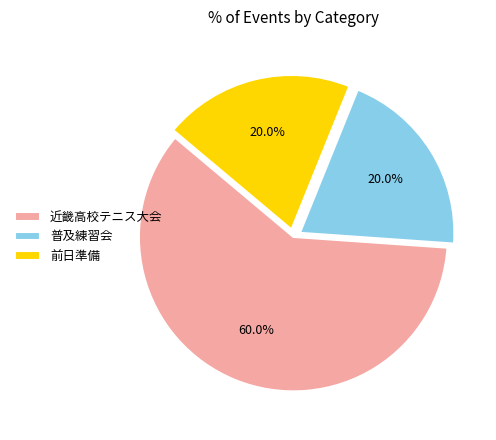

True or false: 普及練習会 accounts for 20% of the total.

True